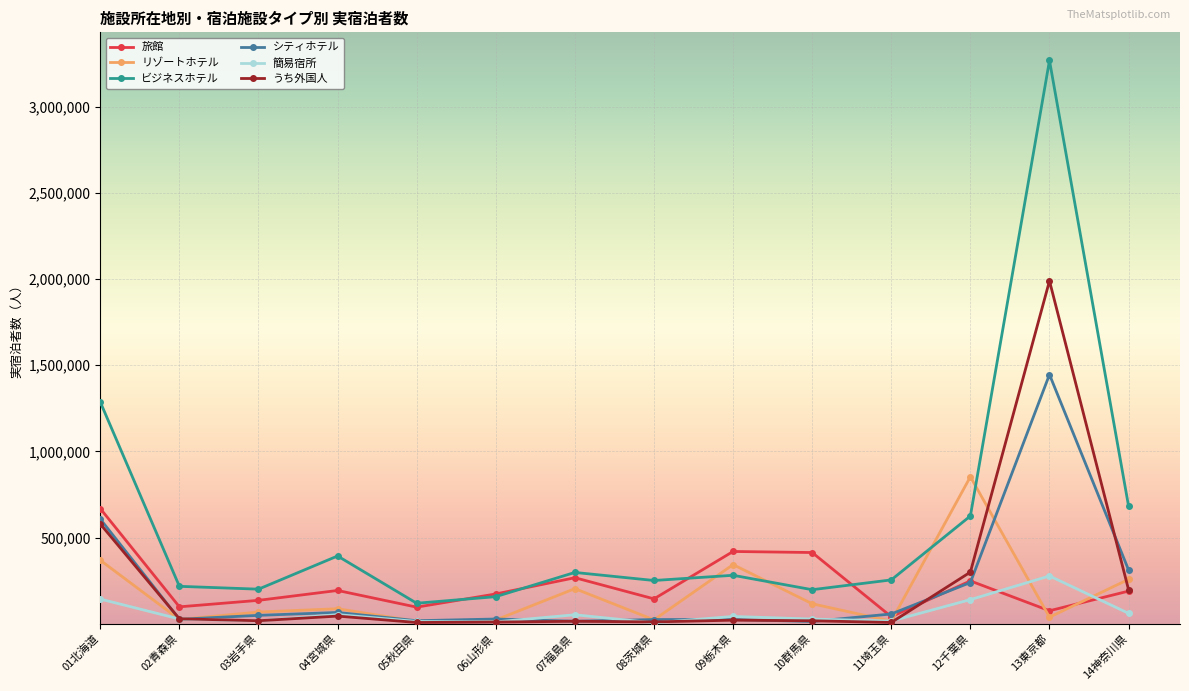

Which series changed the most between 05秋田県 and 08茨城県?

ビジネスホテル